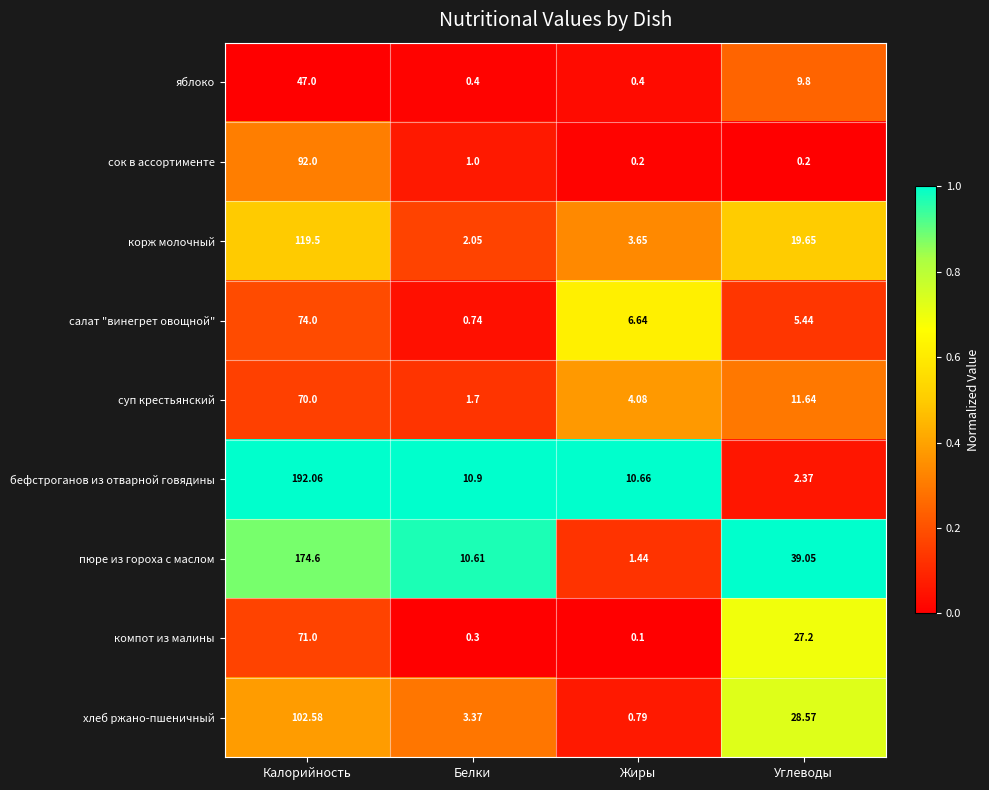

Which series has the widest spread of values?

бефстроганов из отварной говядины